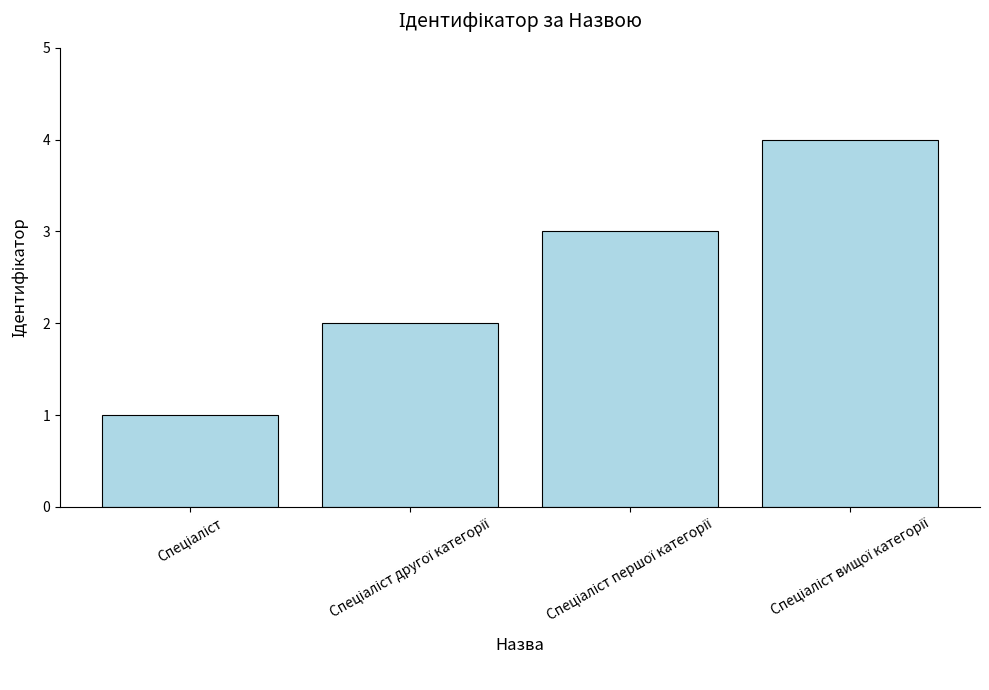

What is the maximum value shown in the chart?

4